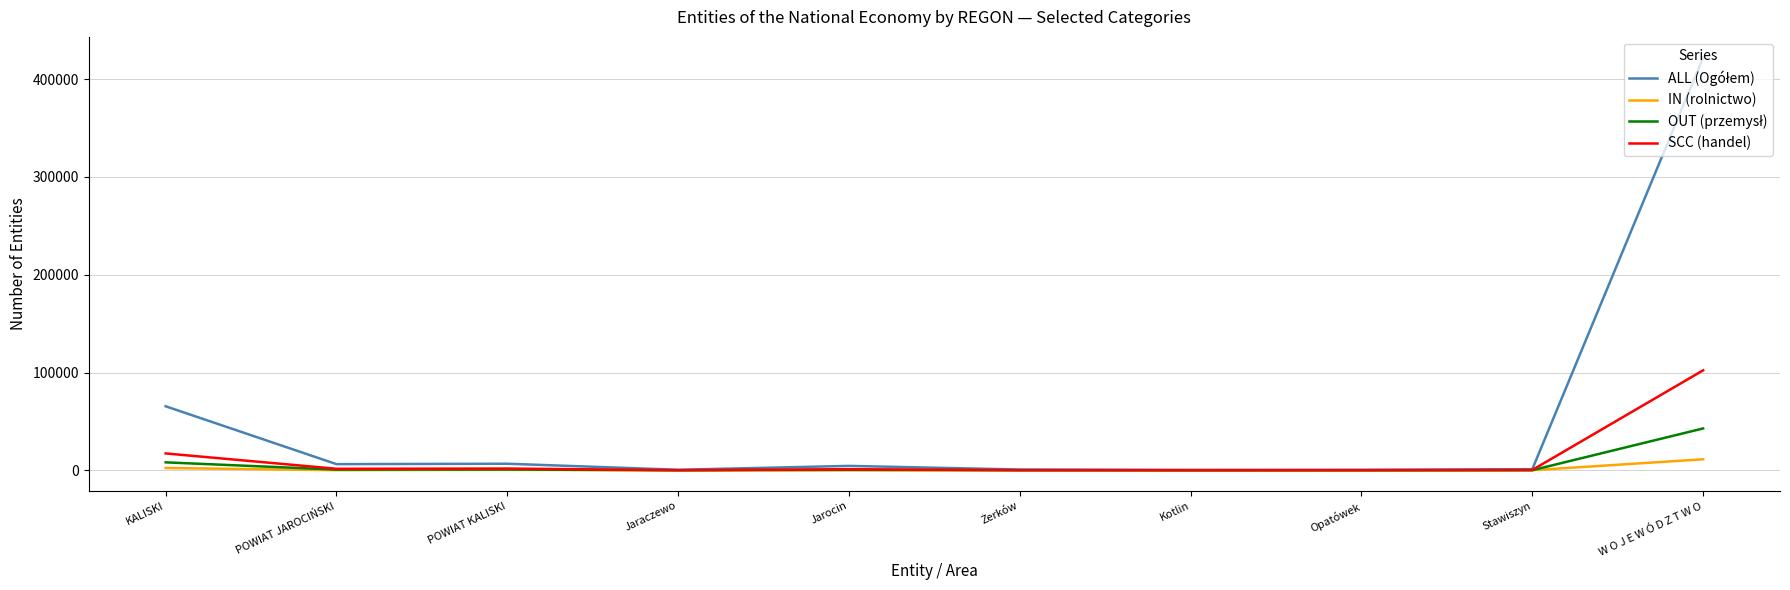

At which label is SCC (handel) closest to 51187?

KALISKI